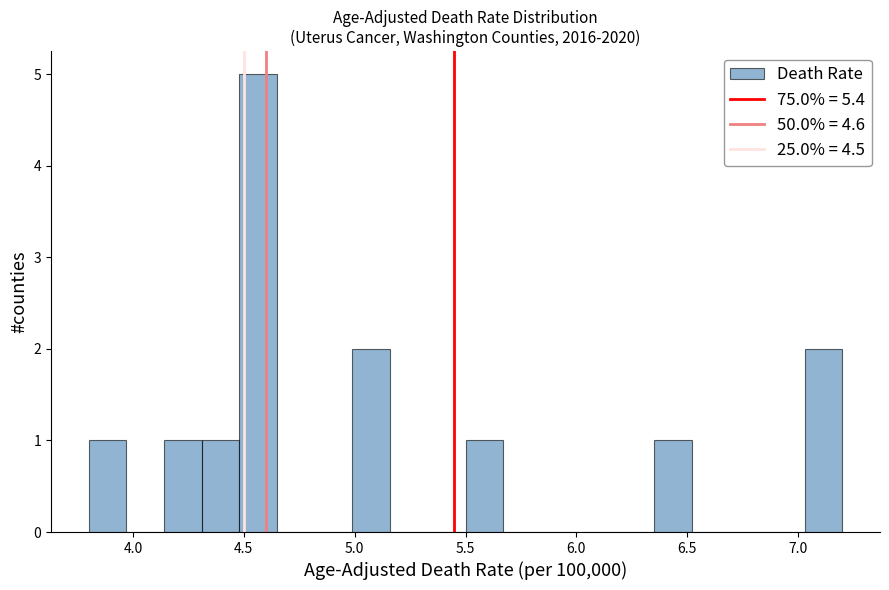

Read against the x-axis, roughly where is the centre of the tallest bar?

4.55